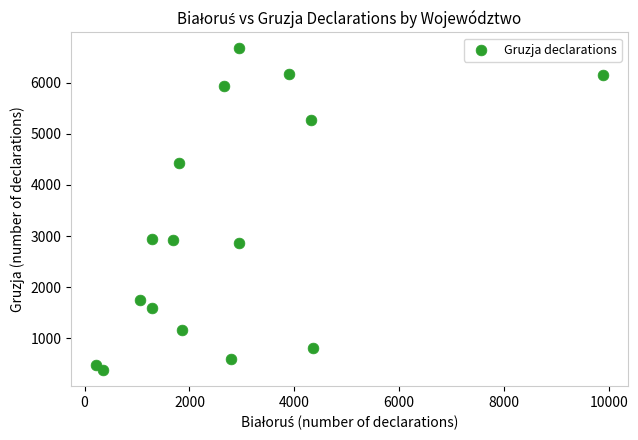

What is the range of X values (max minus min)?

9658